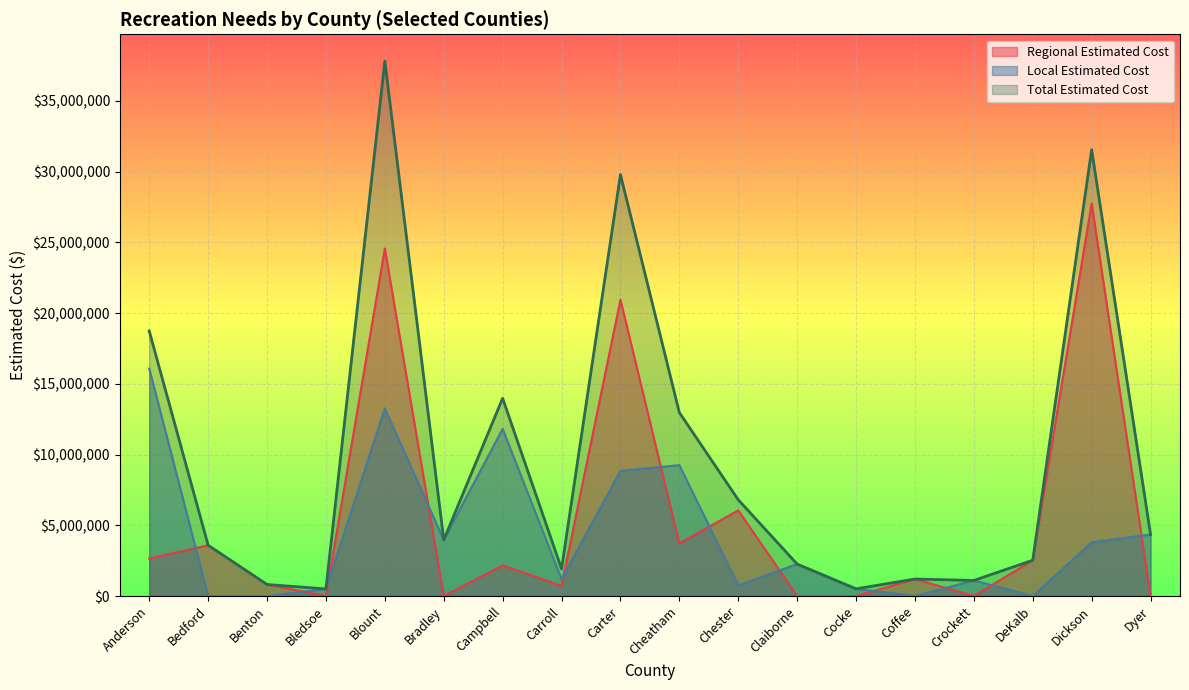

Which series has the largest range (max minus min)?

Total Estimated Cost